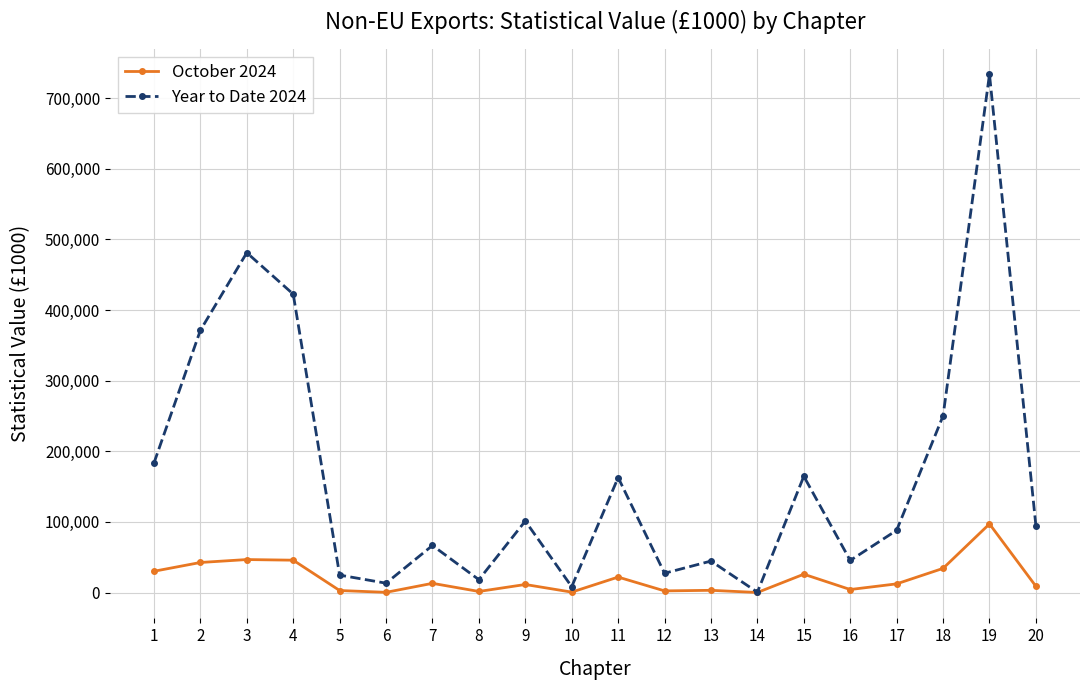

What value does the October 2024 series have at 15?

25999